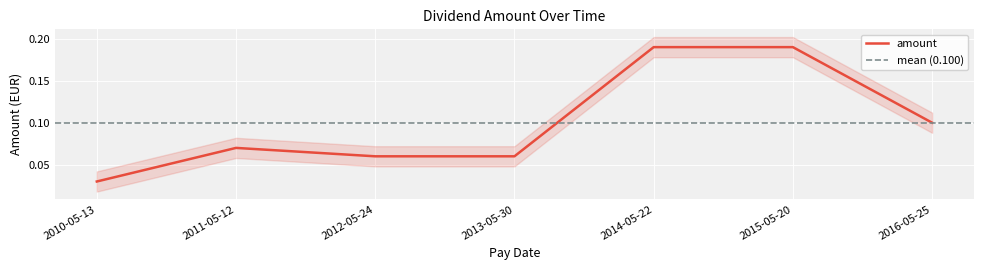

Reading right to left, transcribe all the data shown in this chart.

0.1	0.2	0.2	0.1	0.1	0.1	0.0